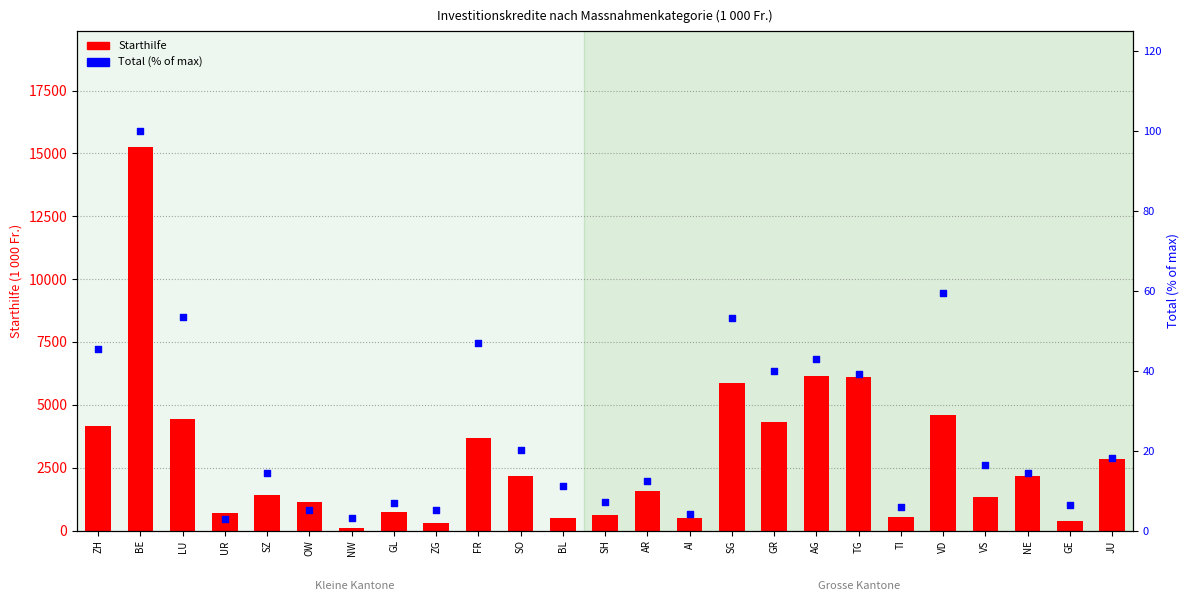

What are all the series names shown in the legend?

Starthilfe, Total (% of max)